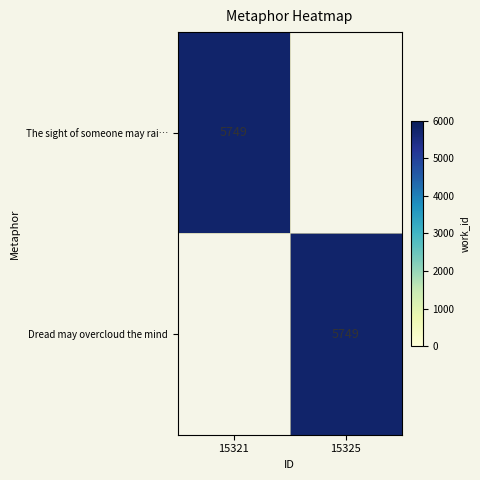

Is it true that Dread may overcloud the mind equals 1712 at 15325?

False